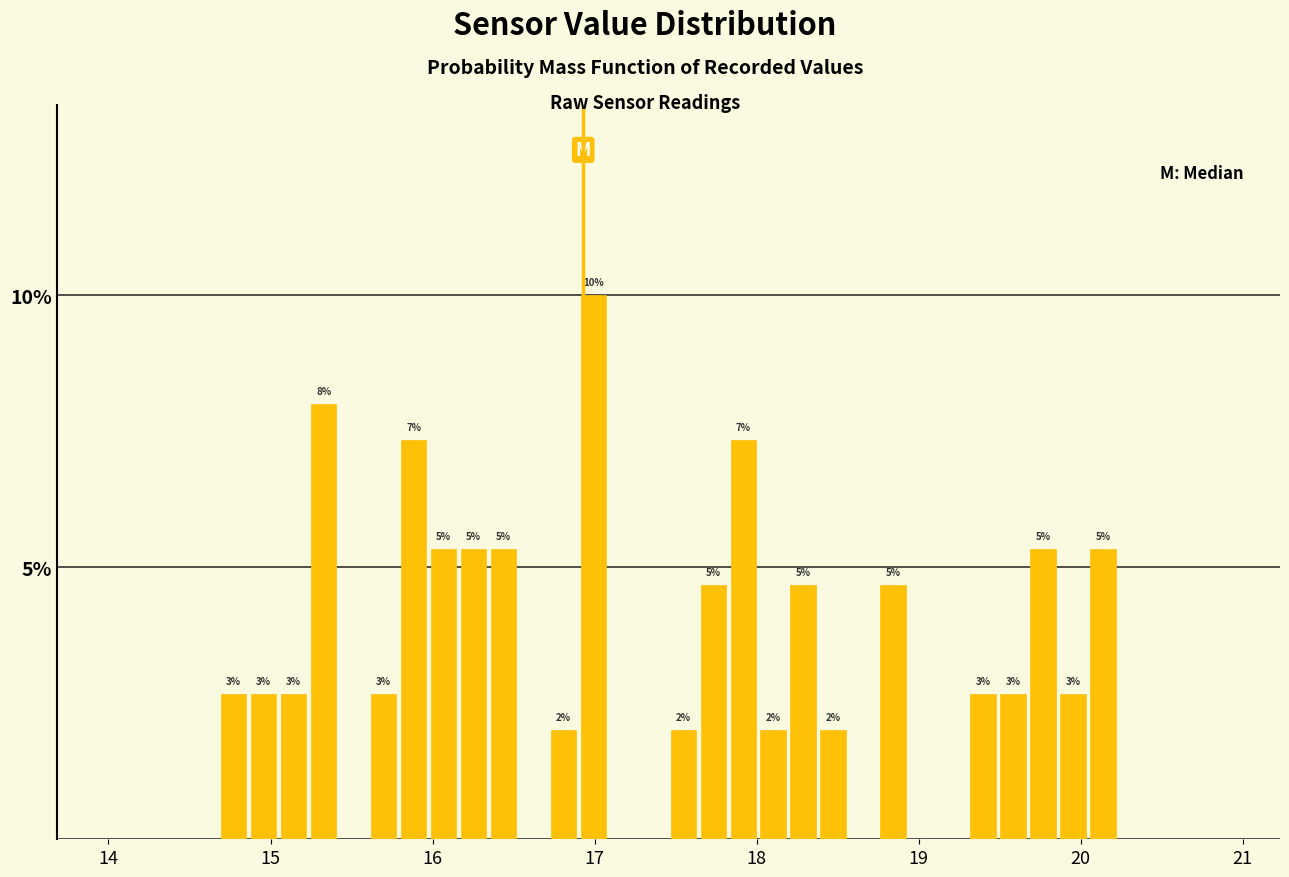

Read against the x-axis, roughly where is the centre of the tallest bar?

17.0